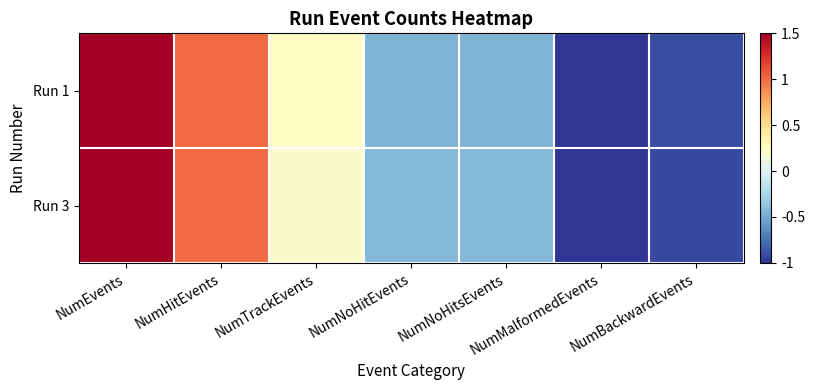

What is the greatest value displayed?

1.8